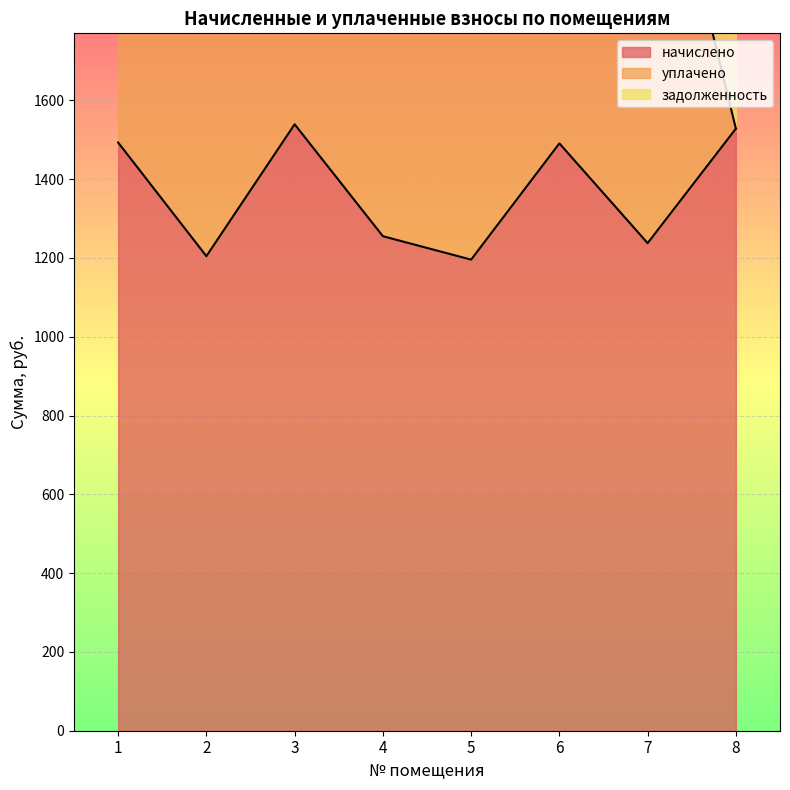

At which category is the sum across all series the highest?

3